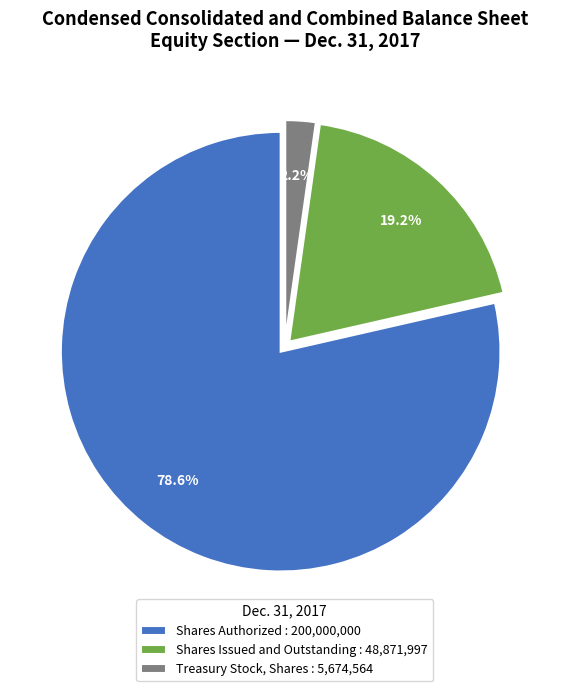

How many segments does this pie chart have?

3